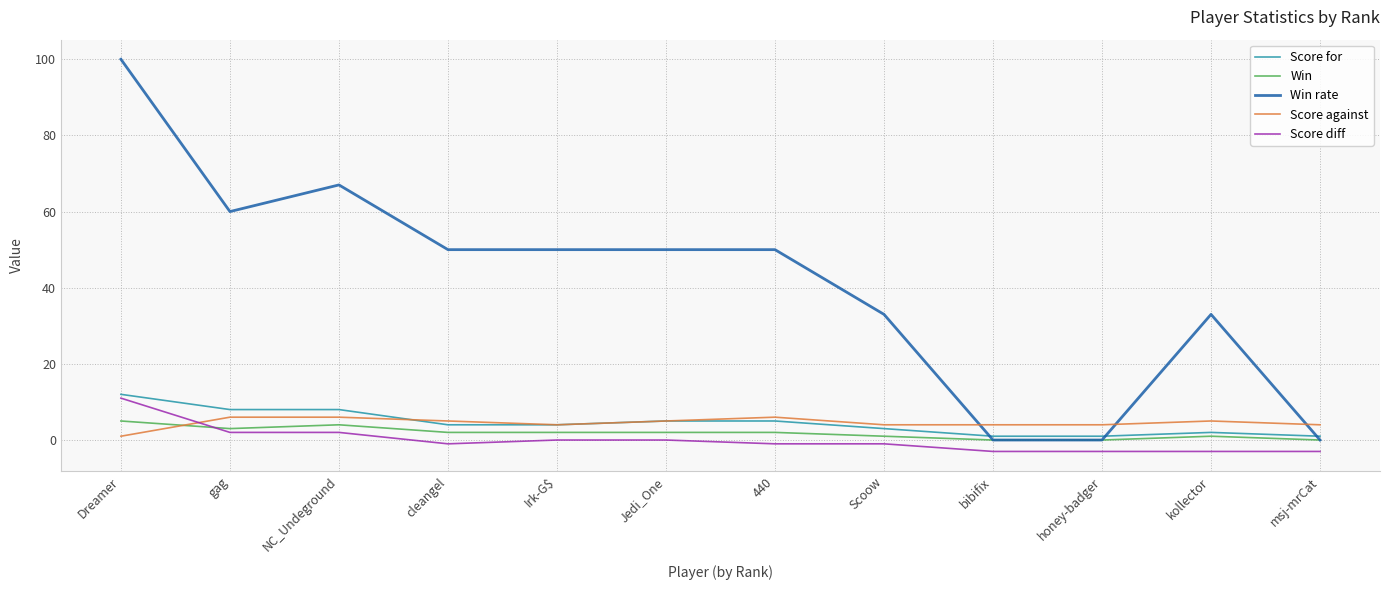

What are all the series names shown in the legend?

Score for, Win, Win rate, Score against, Score diff